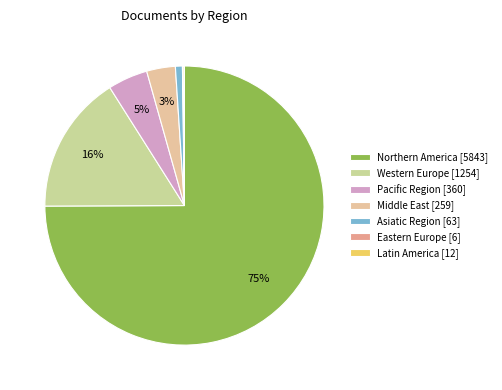

How many slices are in this pie chart?

7